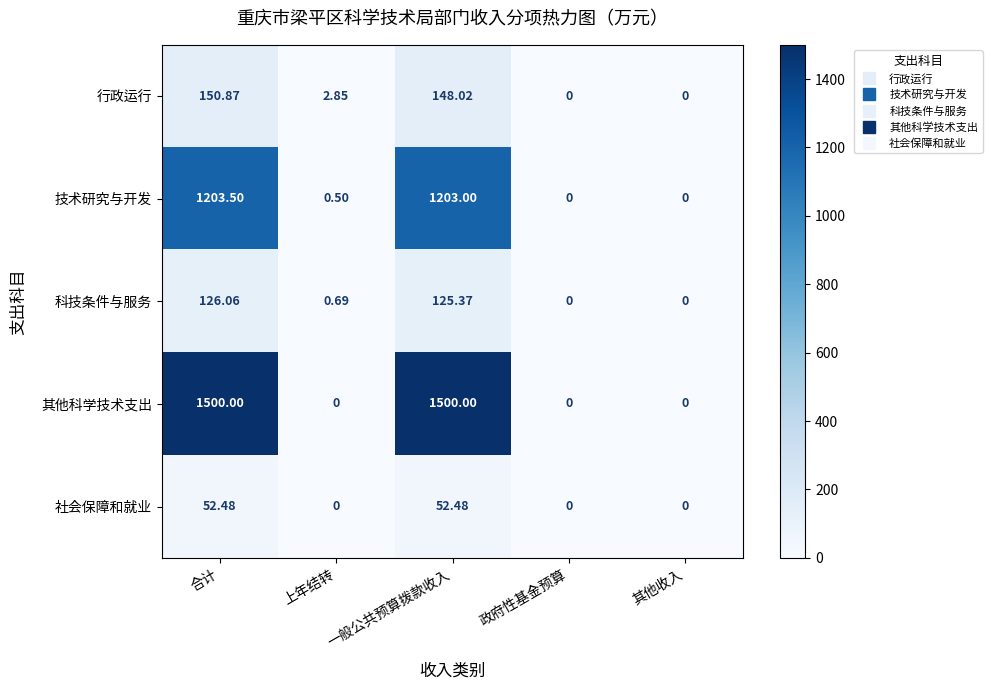

Which series has the largest total across all categories?

其他科学技术支出